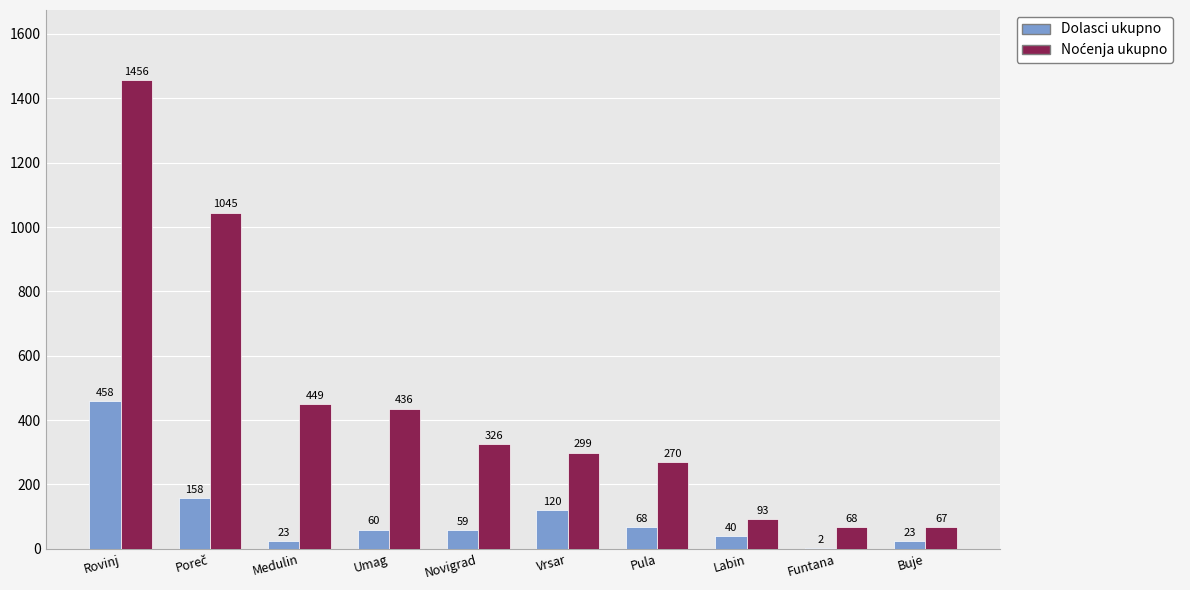

What is the sum of all Dolasci ukupno values?

1011